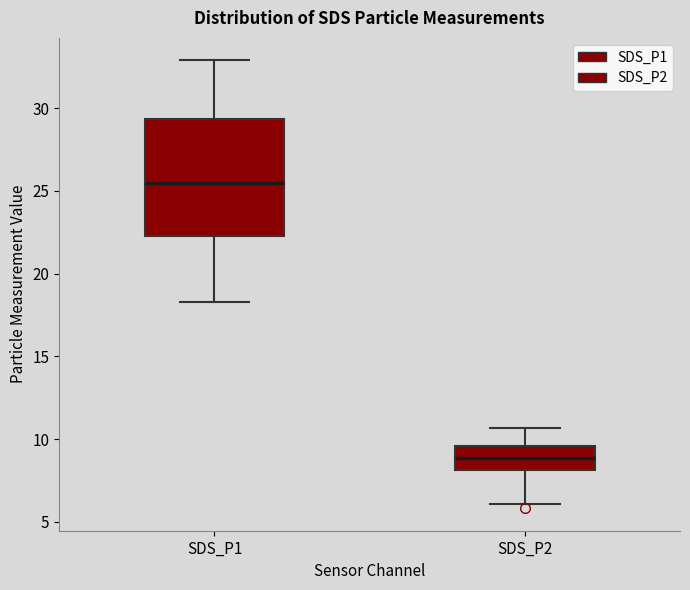

Reading left to right, read every box against the y-axis: the position of its median line, the range the box covers, and the ends of its whiskers. The values are not printed on the chart, so give them approximately, as read against the axis.

SDS_P1: median 25.5, box 22.5 to 29.5, whiskers 18.5 to 33.0
SDS_P2: median 9.0, box 8.0 to 9.5, whiskers 6.0 to 10.5